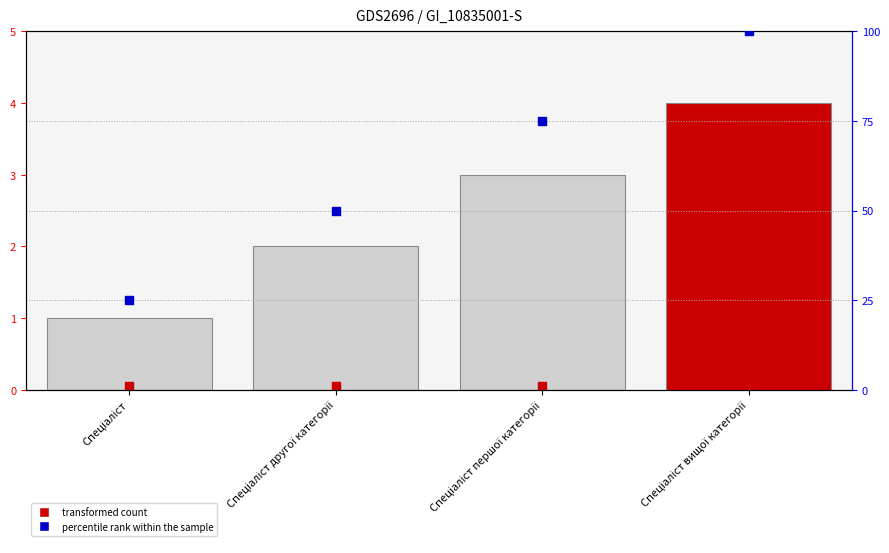

Is the value of Ідентифікатор at Спеціаліст другої категорії greater than the value of percentile rank within the sample at Спеціаліст?

No